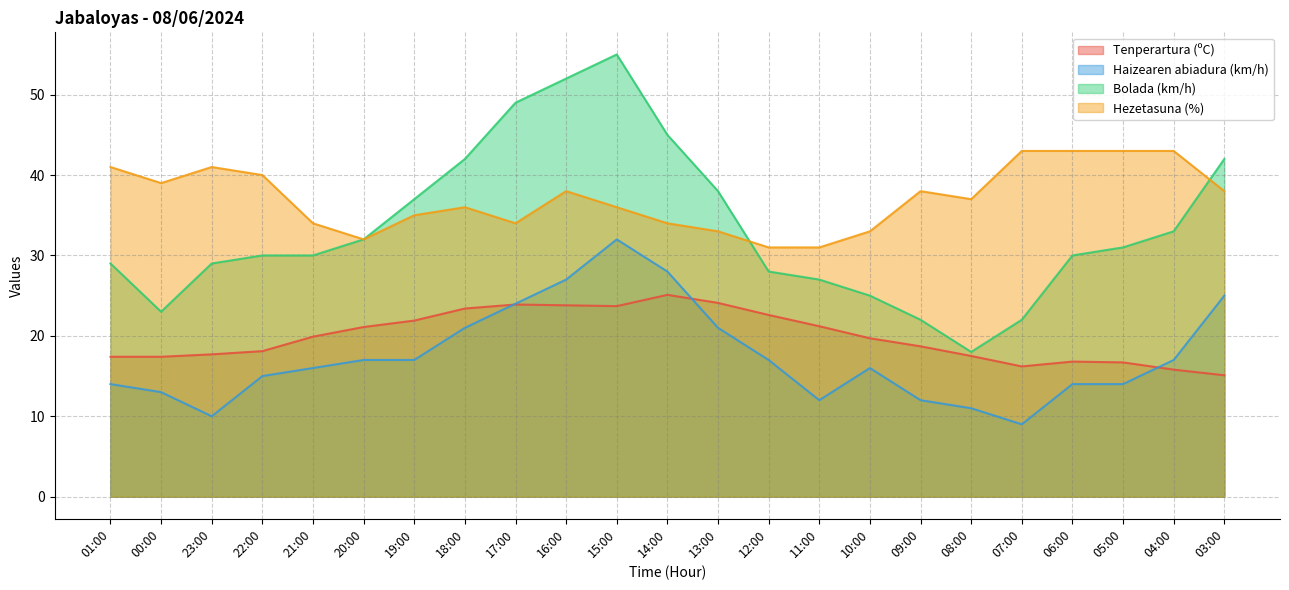

The Hezetasuna (%) series shows 56.8 at 13:00. True or false?

False